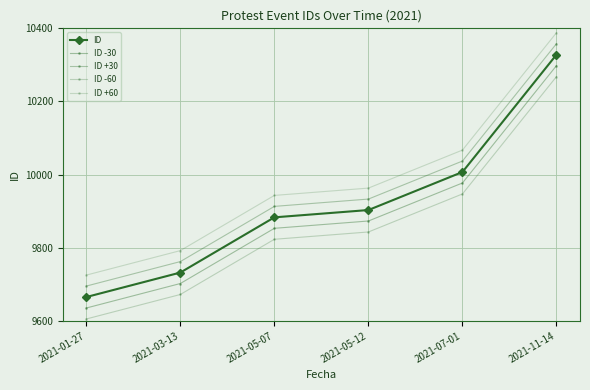

Is this an area chart (filled region under the line)?

No